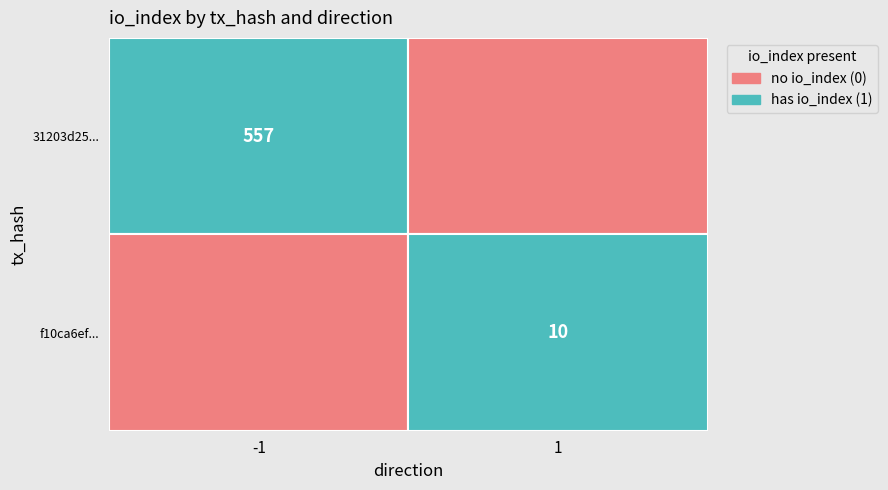

Is it true that f10ca6ef4669e85d4e1cdc2b8689975a29faaf3 equals 16 at 1?

False